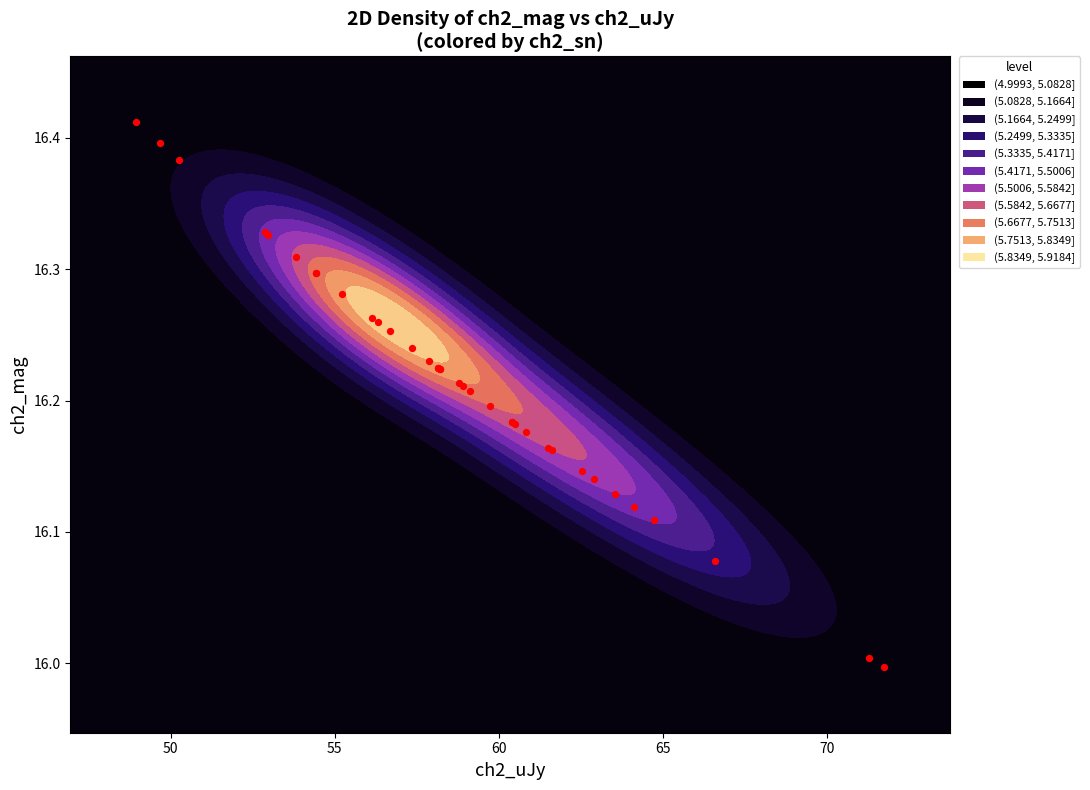

What is the difference between the second highest and second lowest values?

0.4